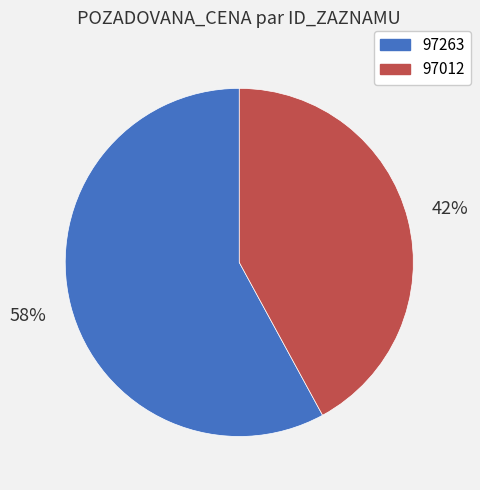

What is the largest slice in the pie chart?

97263